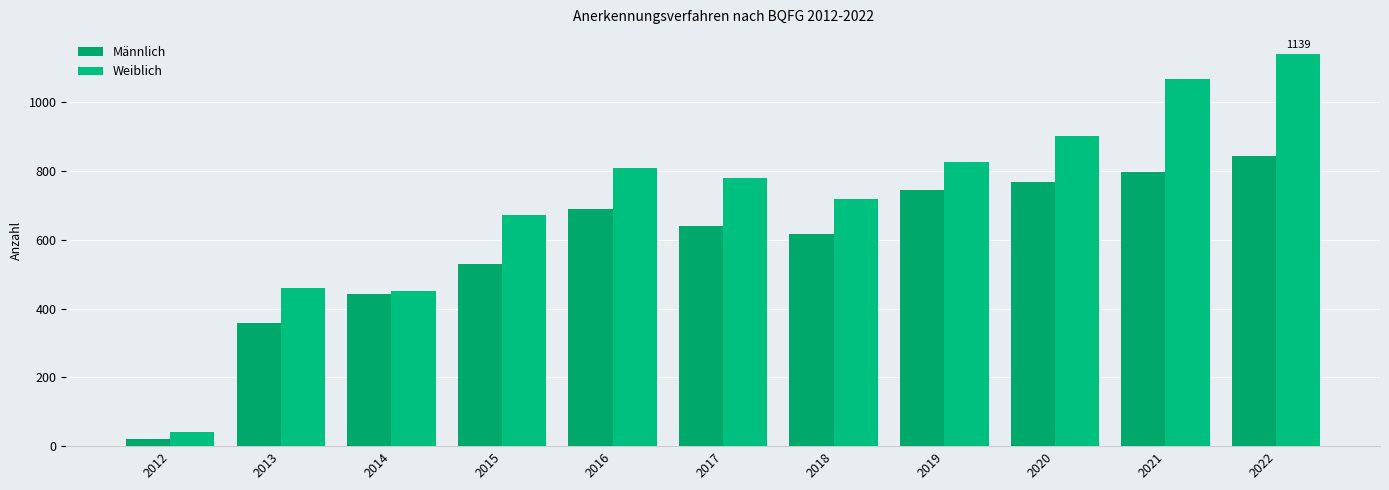

What is the average value of the Weiblich series?

715